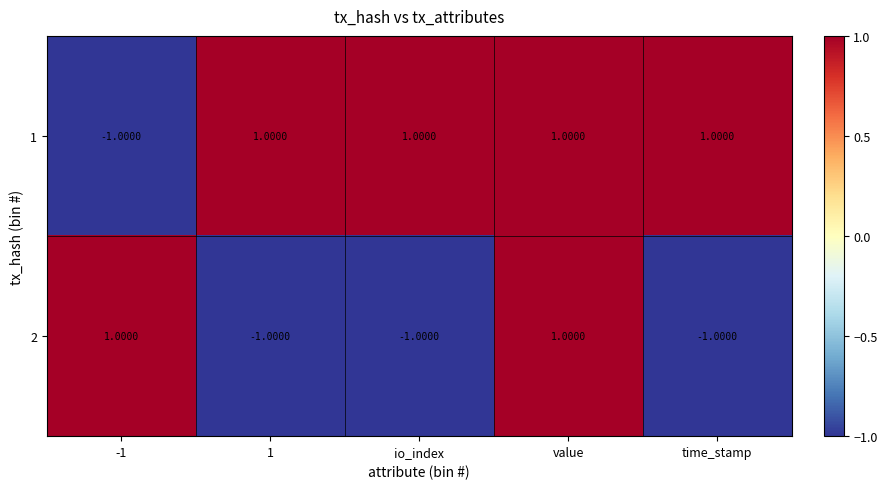

How many negative values does the 1 series have?

1